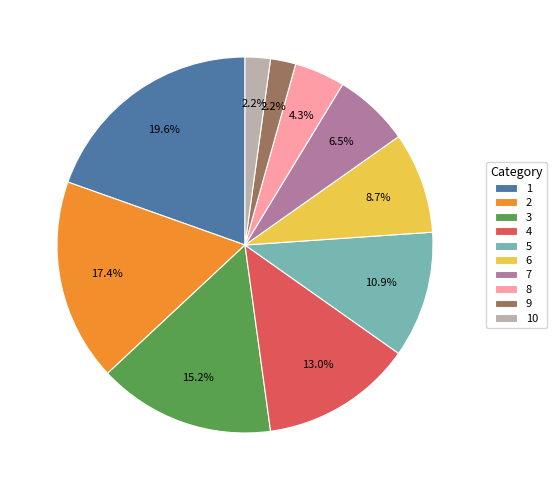

Combined, do 4 and 7 account for over 50%?

No